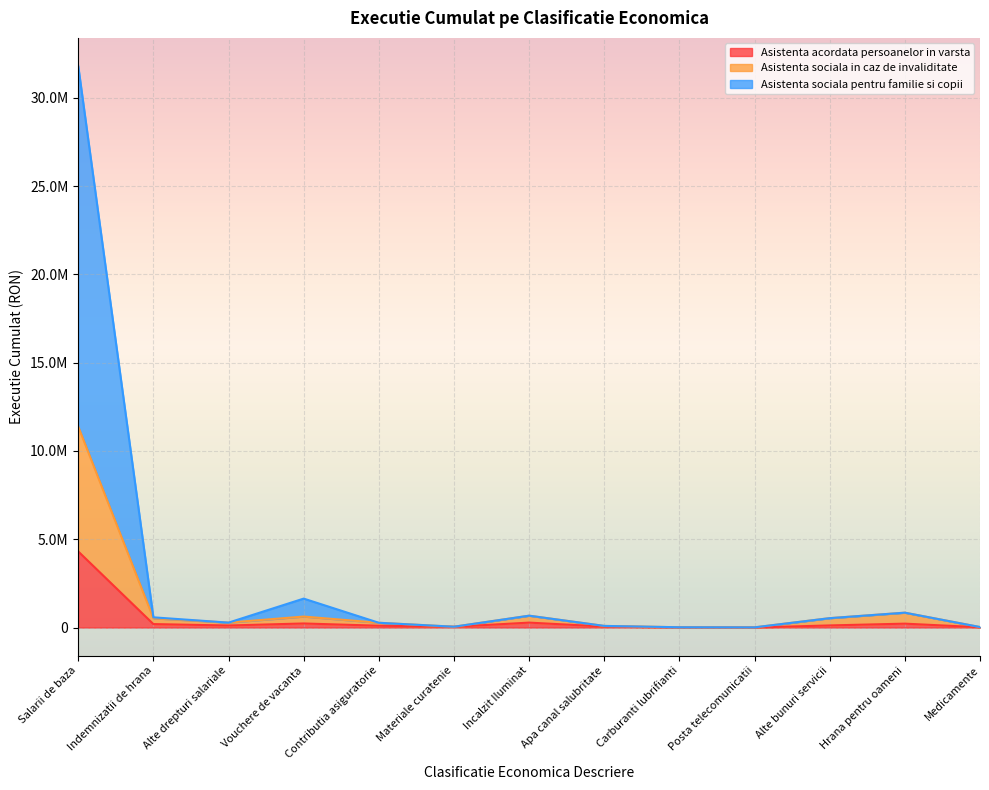

Reading right to left, transcribe all the data shown in this chart.

Asistenta acordata persoanelor in varsta: Medicamente=15895.0	Hrana pentru oameni=220278.8	Alte bunuri servicii=119764.5	Posta telecomunicatii=2006.8	Carburanti lubrifianti=6491.7	Apa canal salubritate=55747.0	Incalzit Iluminat=279059.8	Materiale curatenie=42408.9	Contributia asiguratorie=102376.0	Vouchere de vacanta=230550.0	Alte drepturi salariale=115560.0	Indemnizatii de hrana=196137.0	Salarii de baza=4309524.0
Asistenta sociala in caz de invaliditate: Medicamente=28264.4	Hrana pentru oameni=841382.3	Alte bunuri servicii=531413.5	Posta telecomunicatii=10828.9	Carburanti lubrifianti=16546.6	Apa canal salubritate=92197.3	Incalzit Iluminat=671129.6	Materiale curatenie=46560.8	Contributia asiguratorie=270198.0	Vouchere de vacanta=622050.0	Alte drepturi salariale=278322.0	Indemnizatii de hrana=522724.0	Salarii de baza=11383990.0
Asistenta sociala pentru familie si copii: Medicamente=28264.4	Hrana pentru oameni=841382.3	Alte bunuri servicii=531413.5	Posta telecomunicatii=10828.9	Carburanti lubrifianti=16546.6	Apa canal salubritate=92197.3	Incalzit Iluminat=671129.6	Materiale curatenie=46560.8	Contributia asiguratorie=270198.0	Vouchere de vacanta=1638489.0	Alte drepturi salariale=278402.0	Indemnizatii de hrana=578465.0	Salarii de baza=31799744.0